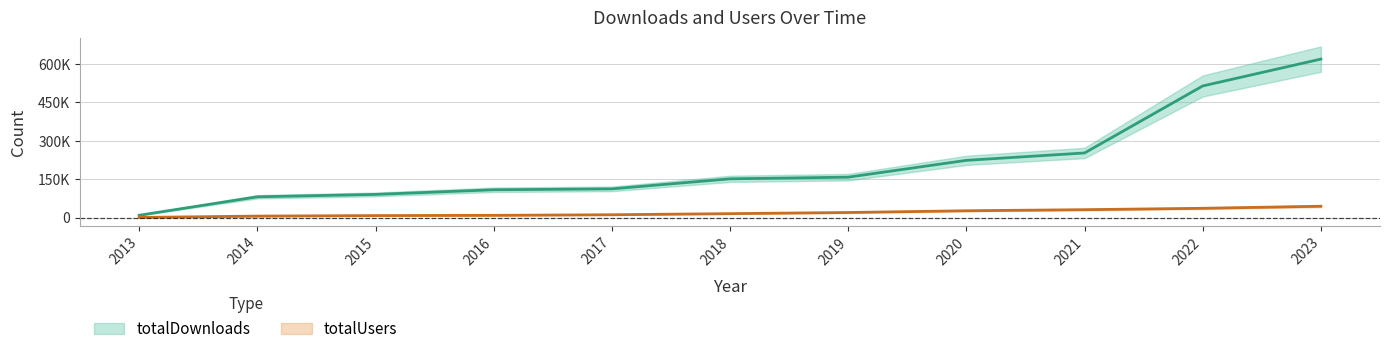

What is the value of the totalDownloads point at the 7th from the left?

158866